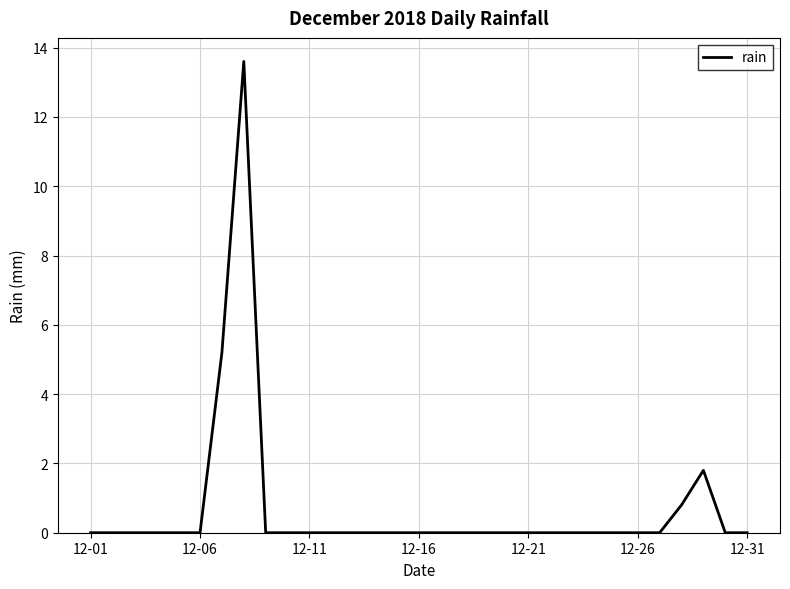

What is the difference between the maximum and minimum values?

13.6